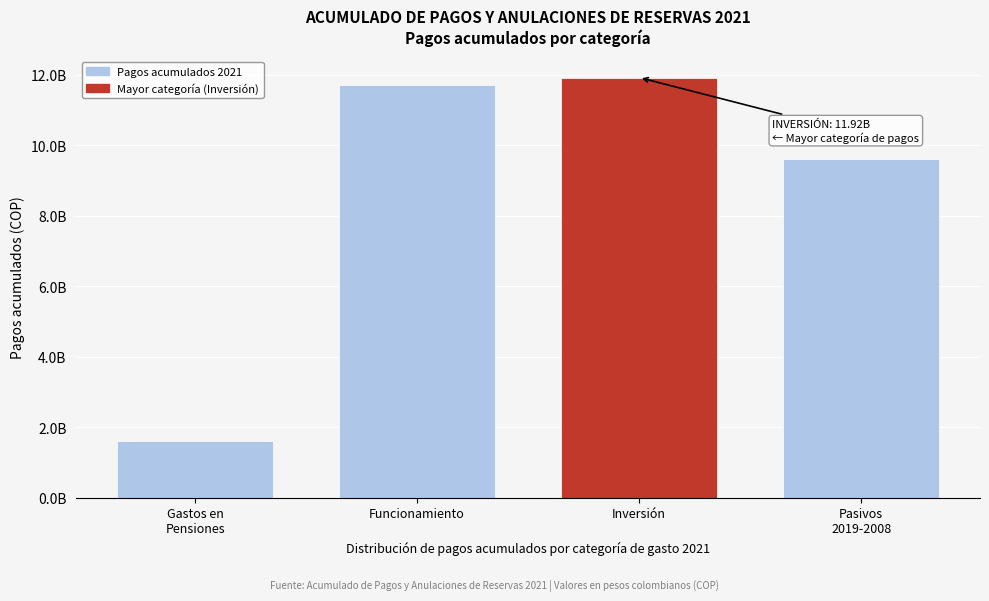

Are the bars horizontal?

No